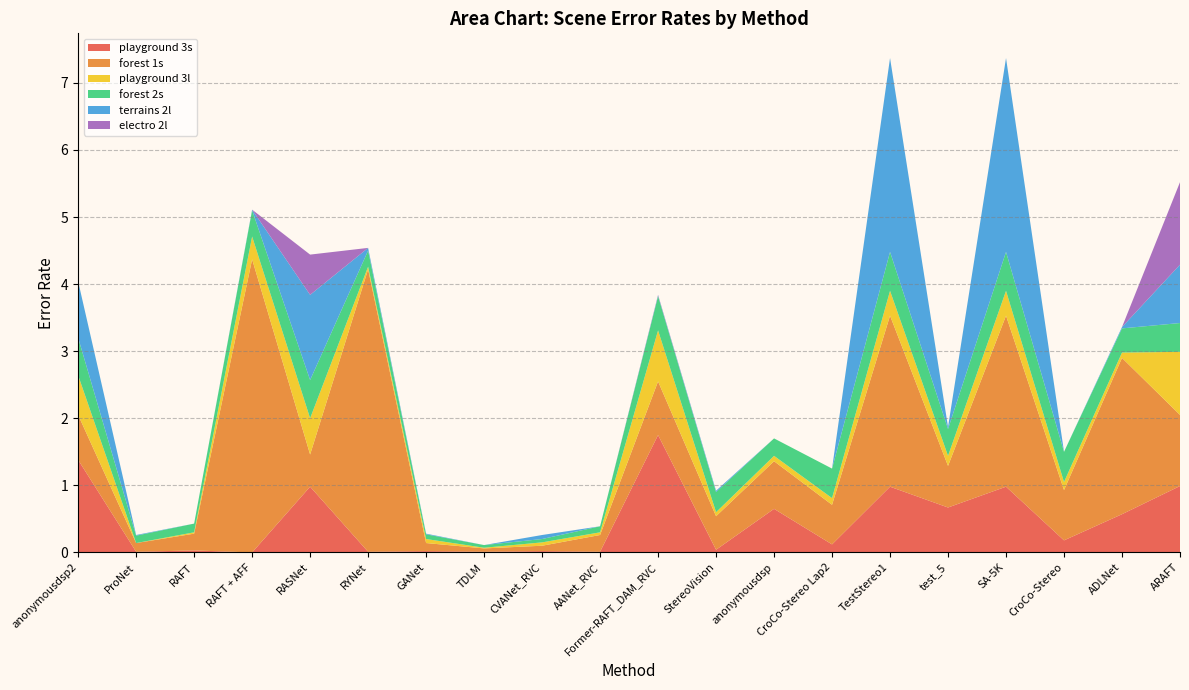

Reading left to right, transcribe all the data shown in this chart.

playground 3s: 1.4	0.0	0.0	0.0	1.0	0.0	0.0	0.0	0.0	0.0	1.8	0.0	0.7	0.1	1.0	0.7	1.0	0.2	0.6	1.0
forest 1s: 0.7	0.1	0.2	4.4	0.5	4.2	0.1	0.1	0.1	0.2	0.8	0.5	0.7	0.6	2.5	0.6	2.5	0.8	2.3	1.1
playground 3l: 0.6	0.0	0.0	0.3	0.5	0.0	0.1	0.0	0.1	0.0	0.8	0.1	0.1	0.1	0.4	0.1	0.4	0.1	0.1	0.9
forest 2s: 0.6	0.1	0.1	0.4	0.6	0.2	0.1	0.0	0.1	0.1	0.5	0.3	0.3	0.4	0.6	0.4	0.6	0.5	0.4	0.4
terrains 2l: 0.8	0.0	0.0	0.0	1.3	0.0	0.0	0.0	0.1	0.0	0.0	0.0	0.0	0.0	2.9	0.0	2.9	0.0	0.0	0.9
electro 2l: 0.0	0.0	0.0	0.0	0.6	0.0	0.0	0.0	0.0	0.0	0.0	0.0	0.0	0.0	0.0	0.0	0.0	0.0	0.0	1.2